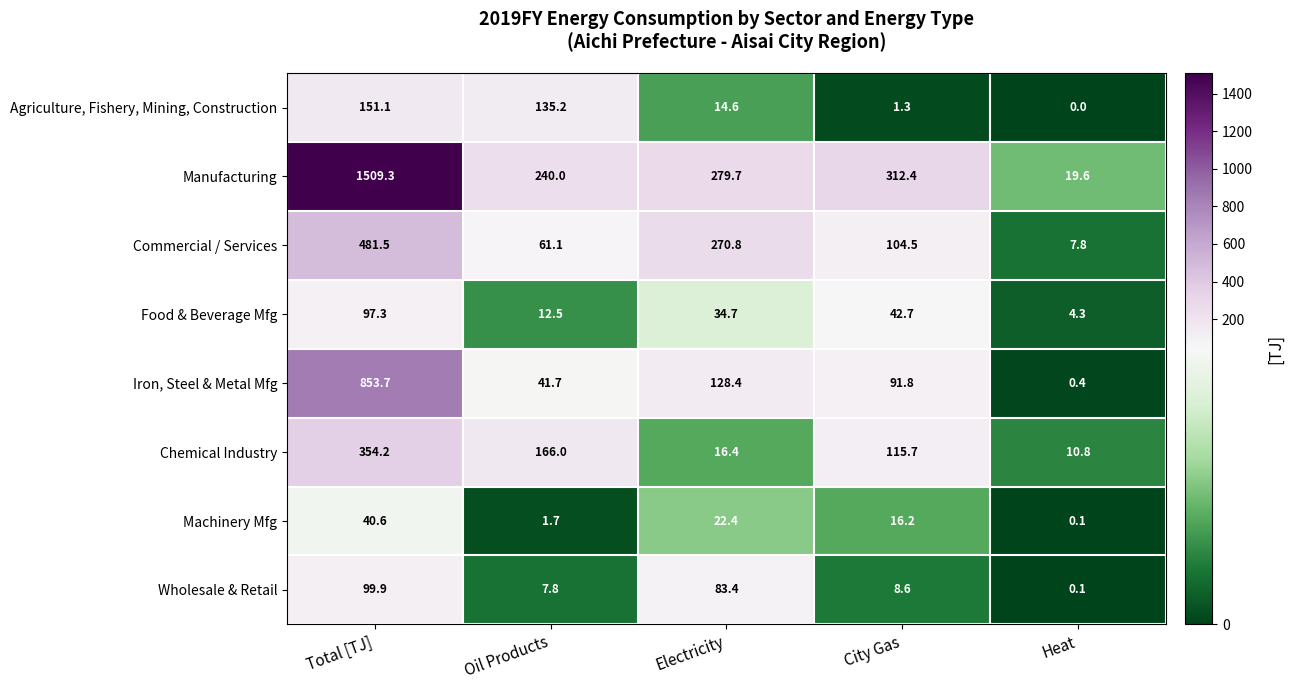

Where is Chemical Industry nearest to the value 182?

Oil Products